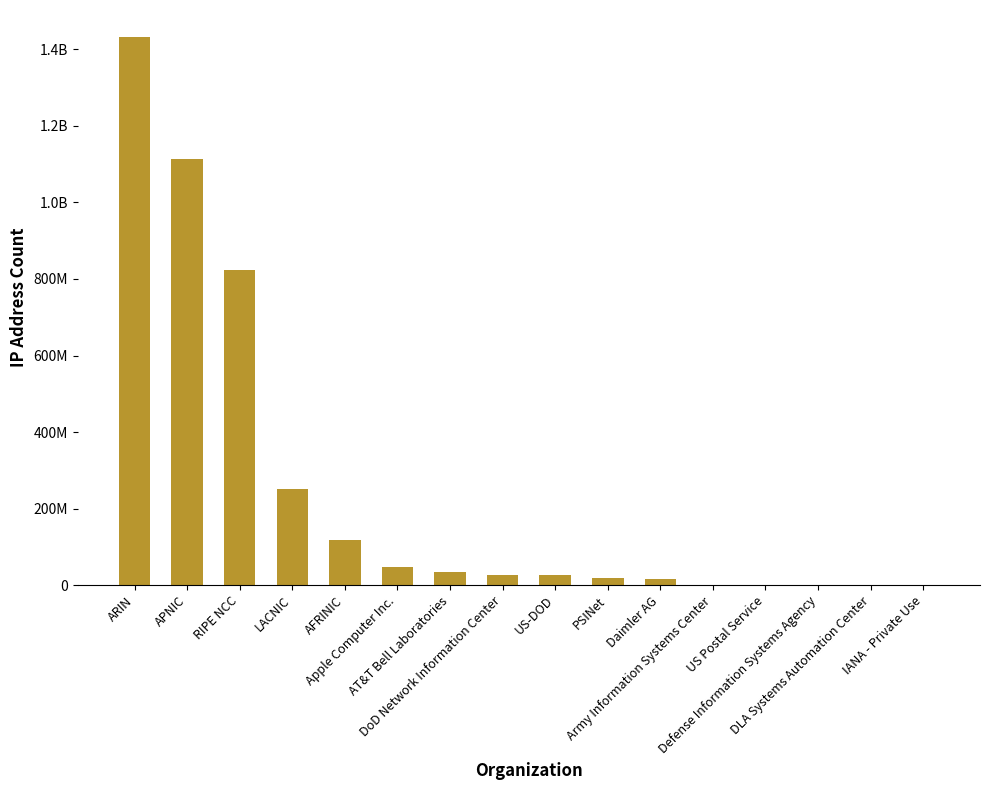

Does the chart contain any negative values?

No